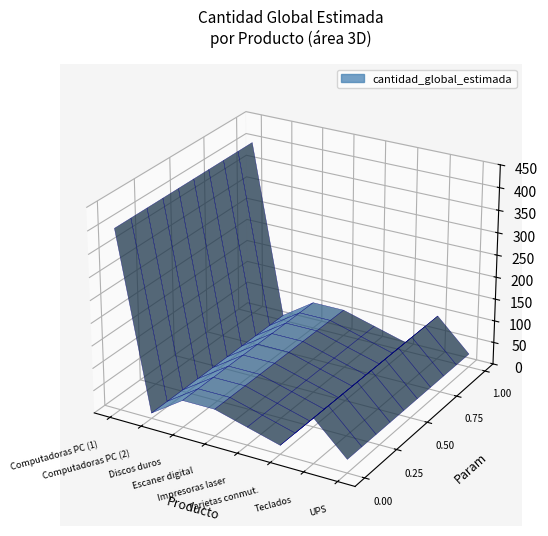

Reading left to right, list all the values displayed in this chart.

producto_codigo: 43211508	43211508	43201803	44101504	43212105	43201410	43211706	39121004
cantidad_global_estimada: 400	12	60	60	40	20	100	30